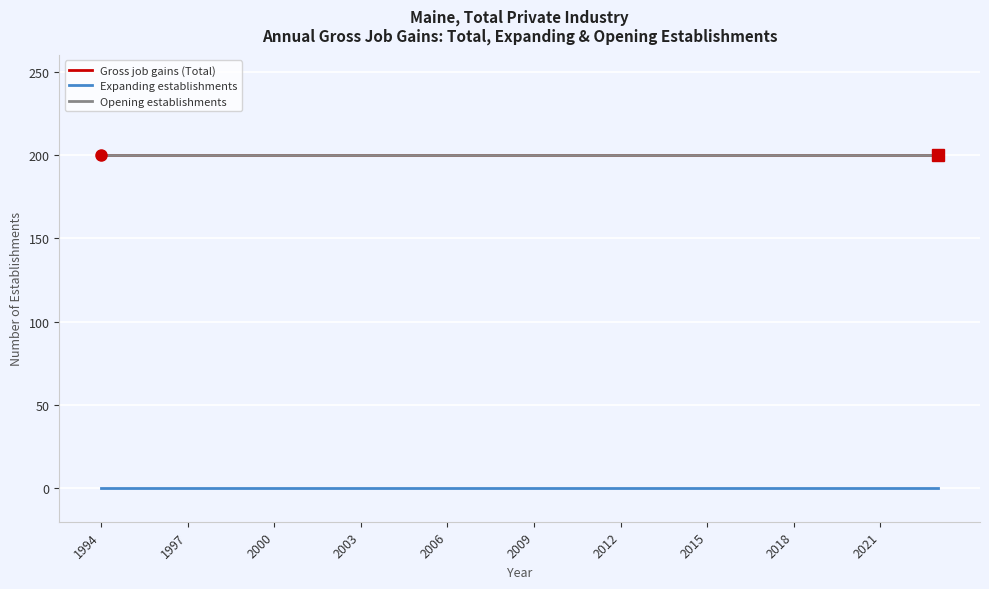

Reading right to left, what are all the values shown in this chart?

Gross job gains (Total): 200	200	200	200	200	200	200	200	200	200	200	200	200	200	200	200	200	200	200	200	200	200	200	200	200	200	200	200	200	200
Expanding establishments: 0	0	0	0	0	0	0	0	0	0	0	0	0	0	0	0	0	0	0	0	0	0	0	0	0	0	0	0	0	0
Opening establishments: 200	200	200	200	200	200	200	200	200	200	200	200	200	200	200	200	200	200	200	200	200	200	200	200	200	200	200	200	200	200